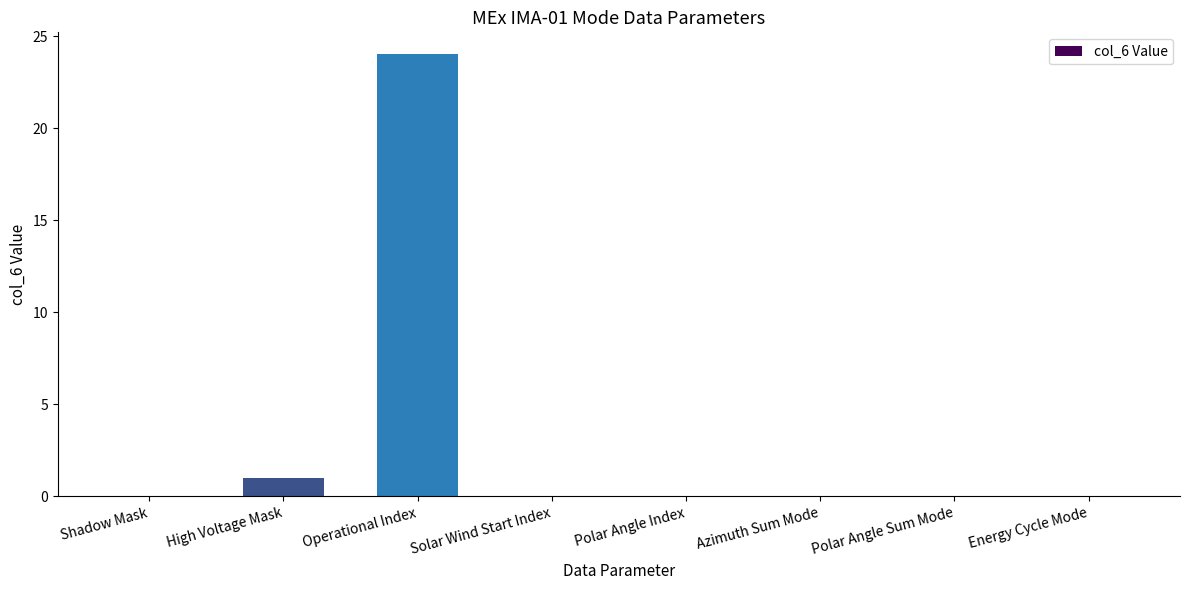

At which label is the value closest to 12?

High Voltage Mask